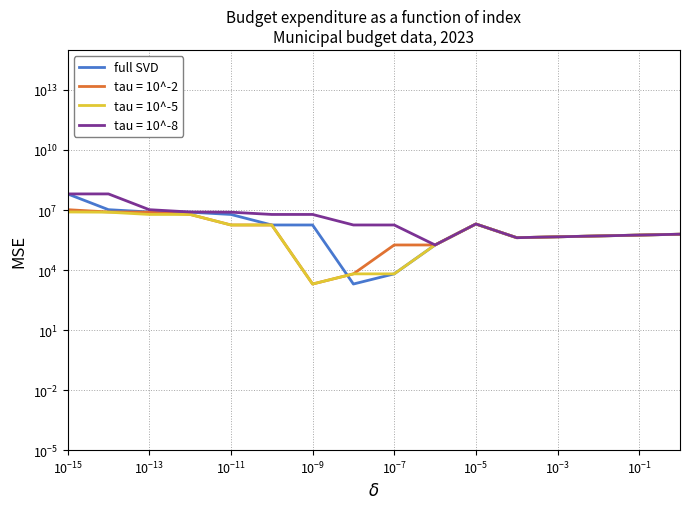

True or false: the data shows 1784000.0 at $\mathdefault{10^{-5}}$.

True